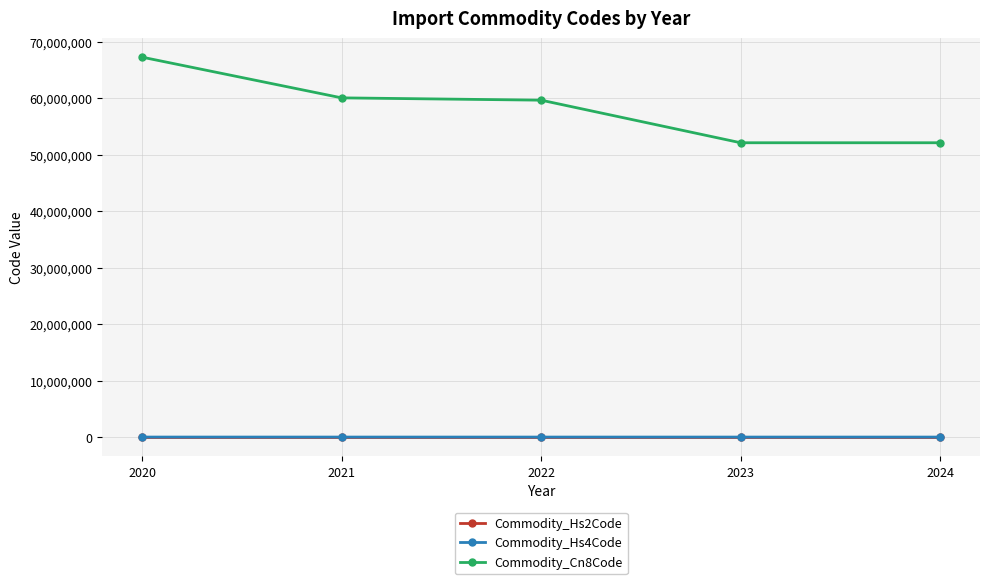

At which category is the sum across all series the highest?

2020